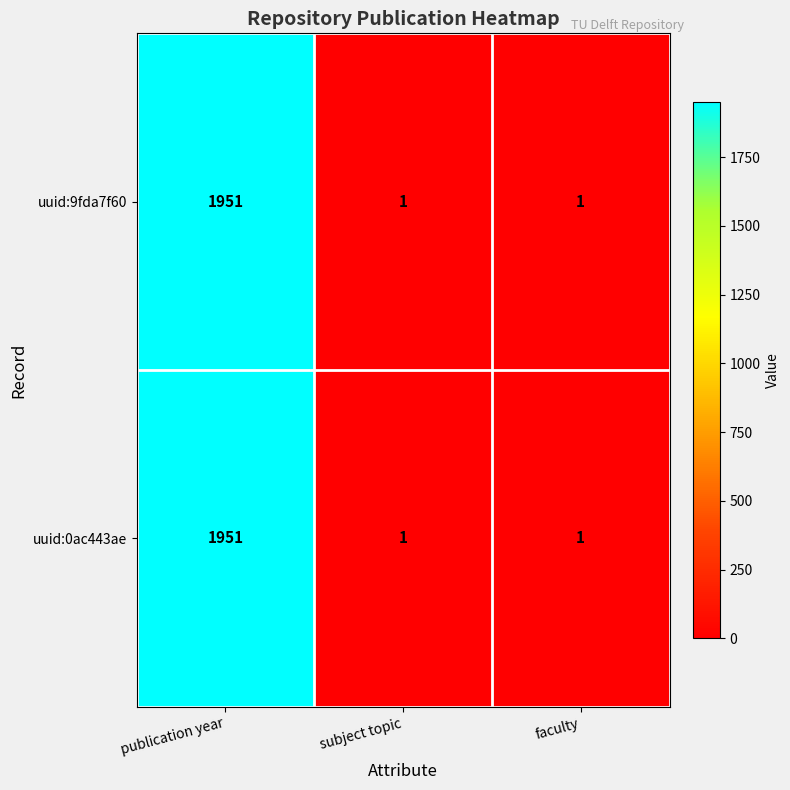

How many data points does each series have?

3